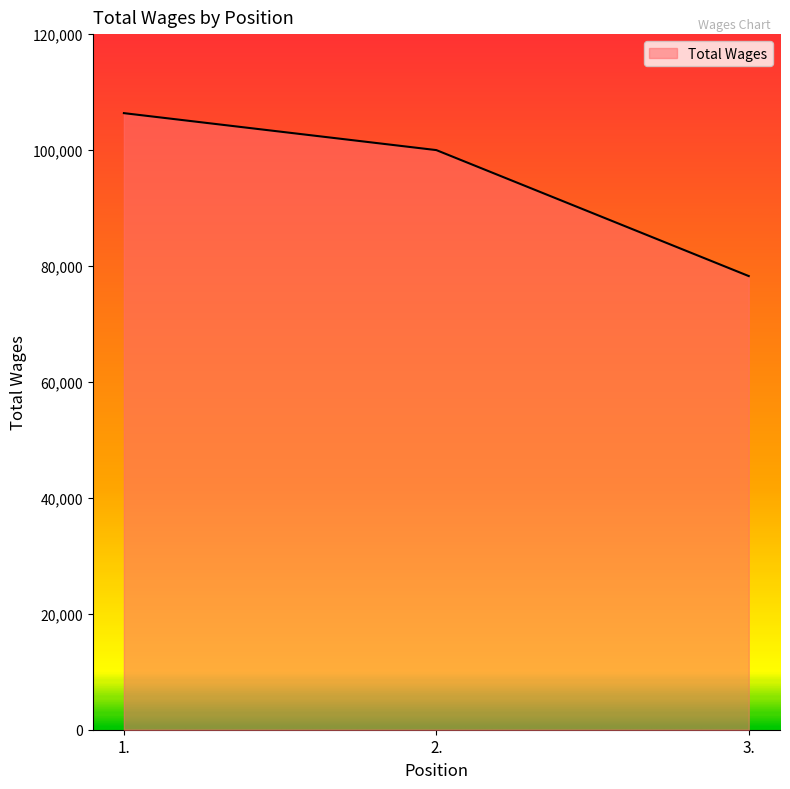

What is the approximate value at 2.?

99991